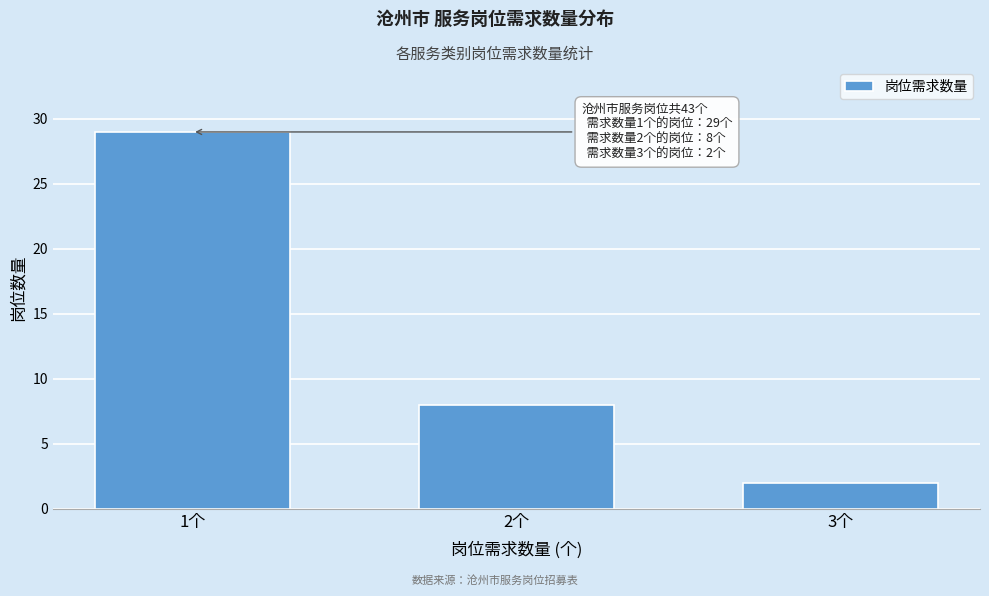

Reading right to left, list all the values displayed in this chart.

3个=2	2个=8	1个=29